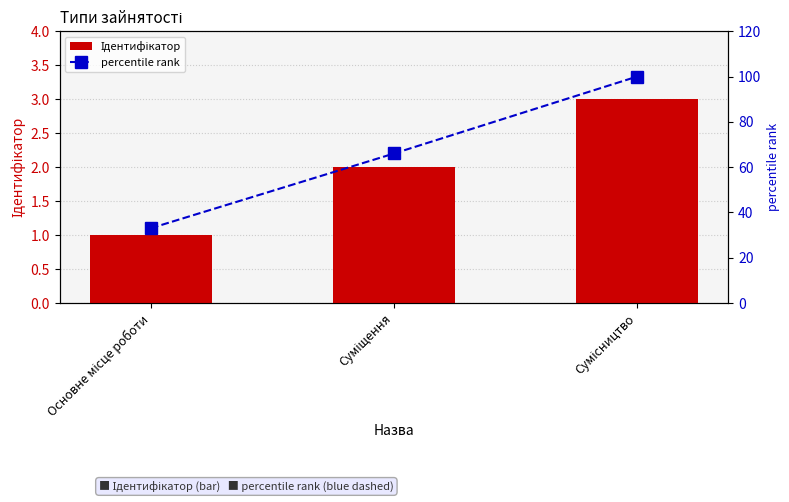

What is the difference between the Ідентифікатор values at Суміщення and Основне місце роботи?

1